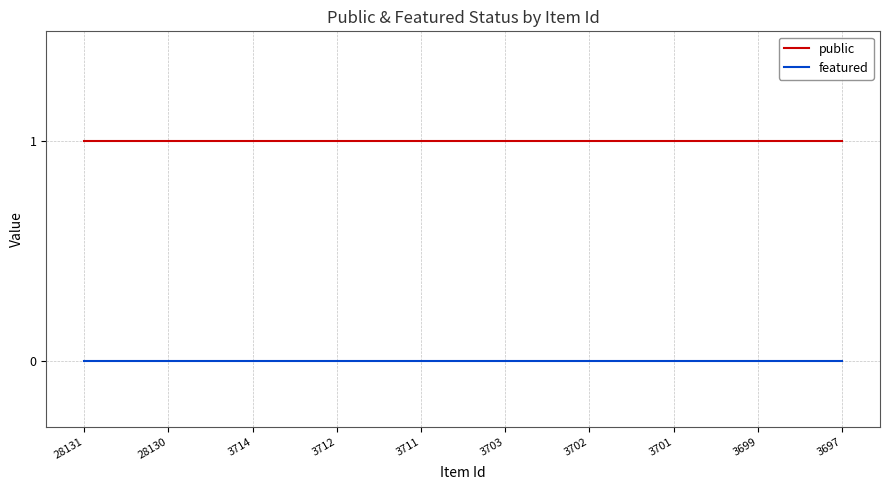

The value of public at 3703 is 1. True or false?

True